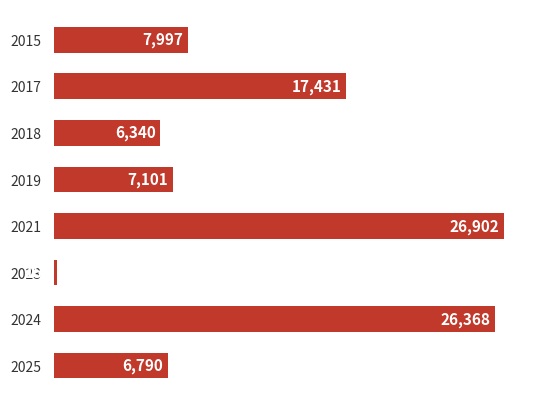

Rank the categories by value from lowest to highest.

2023, 2018, 2025, 2019, 2015, 2017, 2024, 2021